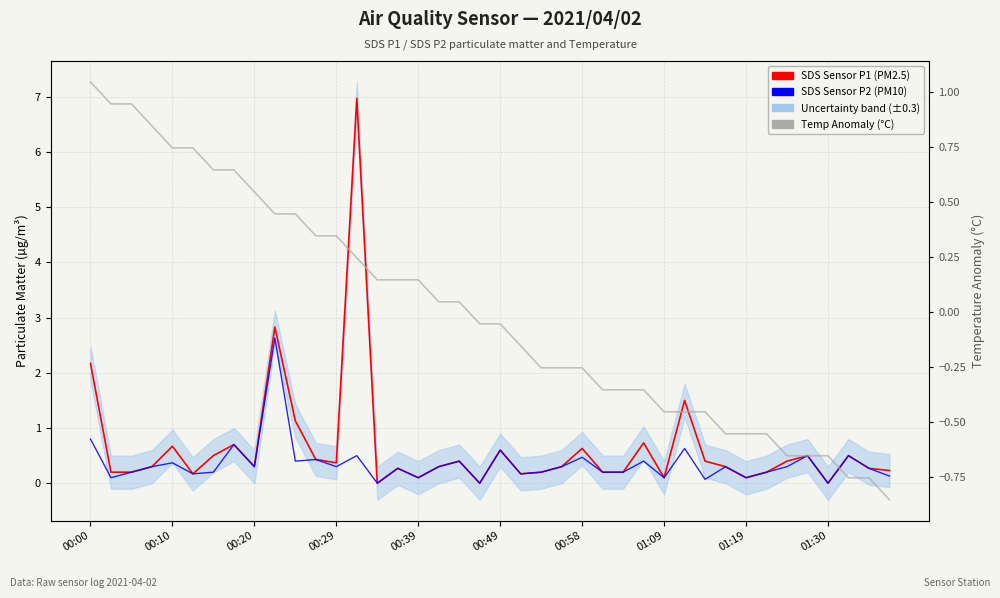

The value of Temp Anomaly (°C) at 00:10 is 1.6. True or false?

False